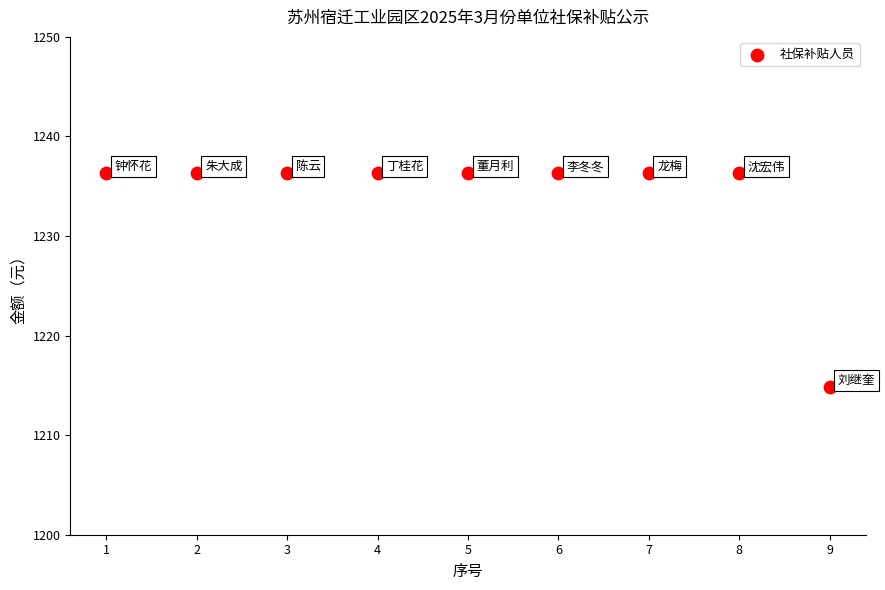

What is the range of Y values (max minus min)?

21.5